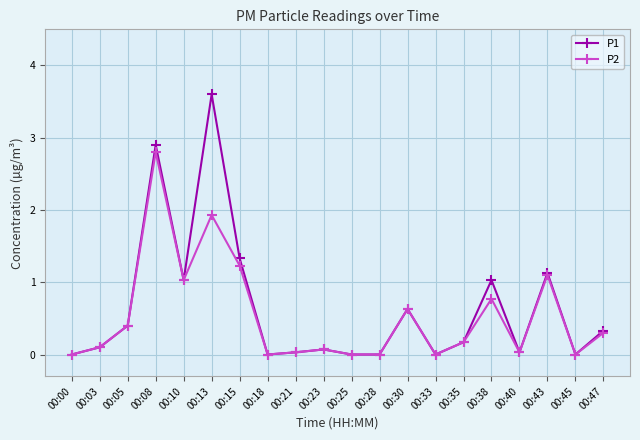

What is the sum of all P2 values?

10.6